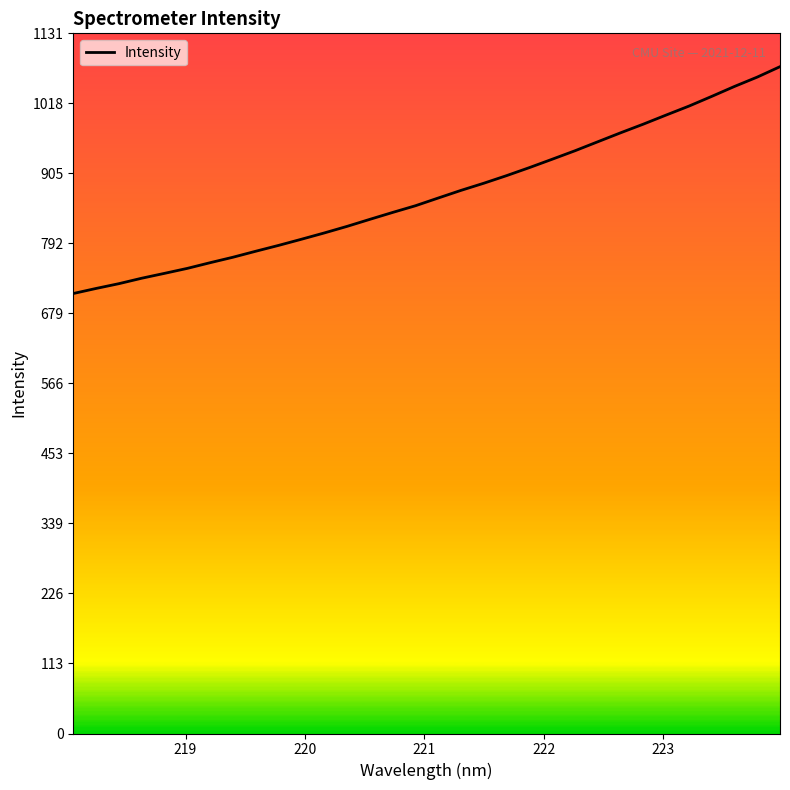

What is the minimum value shown in the chart?

710.9